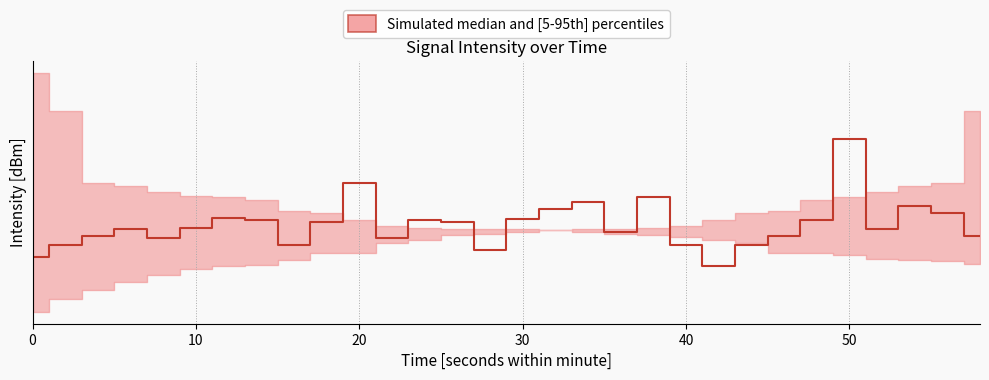

What value does the intensity_p95 series have at 58?

-135.0